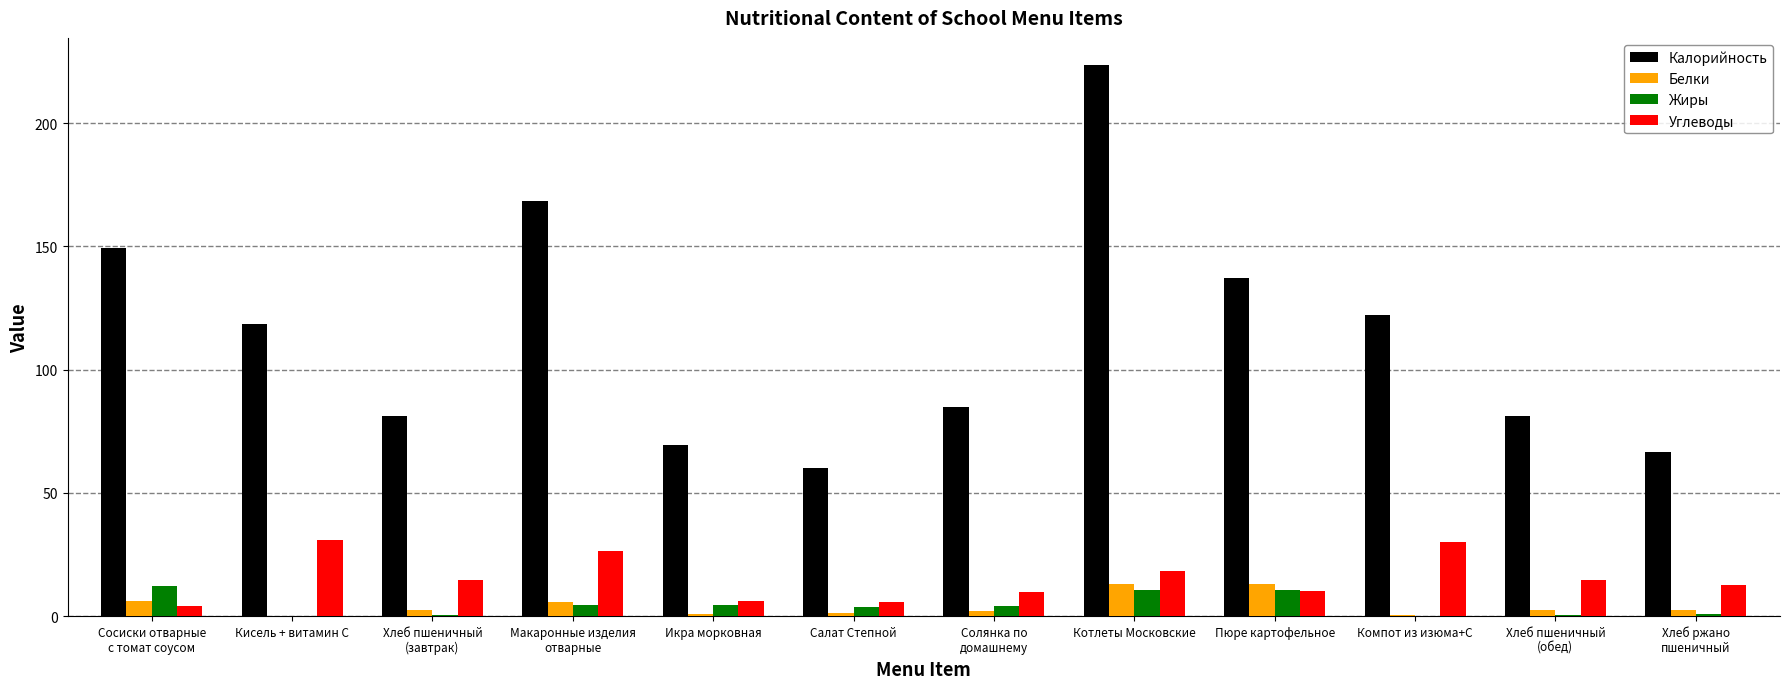

What is the spread (max minus min) of values at Пюре картофельное?

126.7